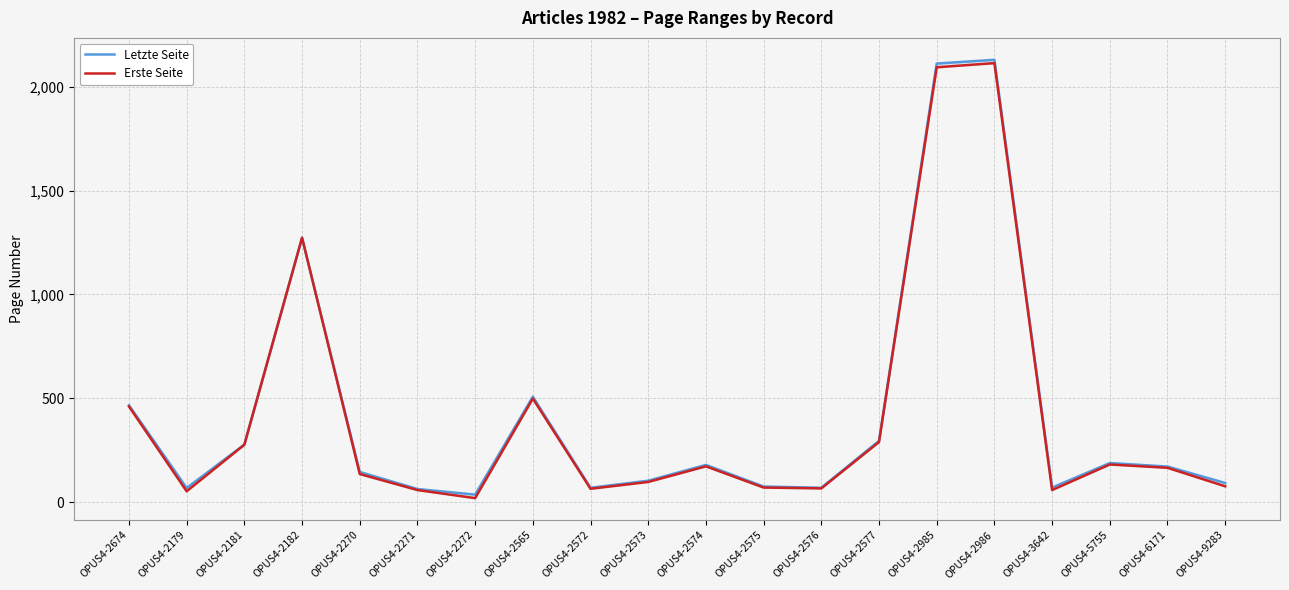

Which series has the largest total across all categories?

Letzte Seite